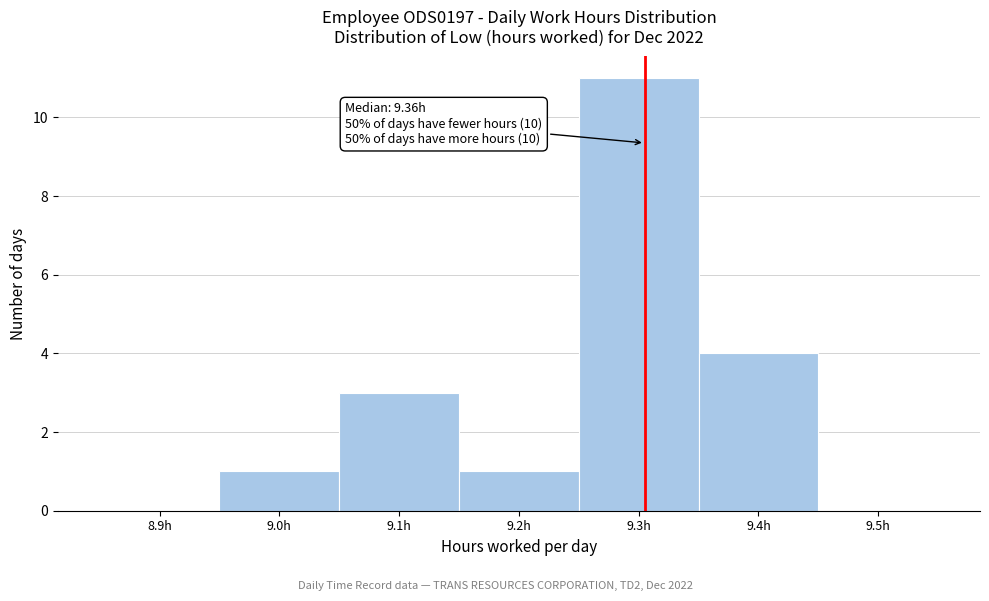

Reading left to right, list all the values displayed in this chart.

8.9h=0	9.0h=1	9.1h=3	9.2h=1	9.3h=11	9.4h=4	9.5h=0